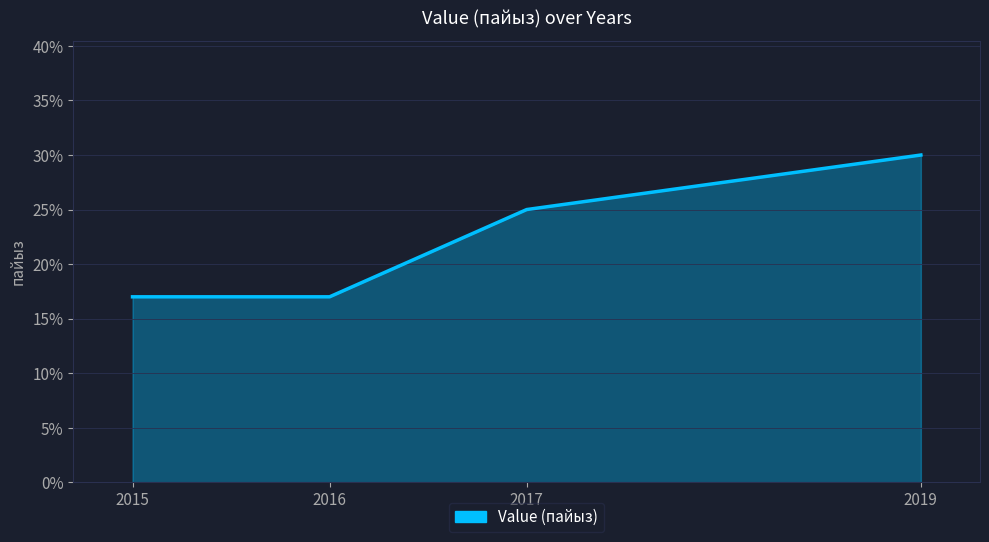

What is the change in value from 2017 to 2019?

+5